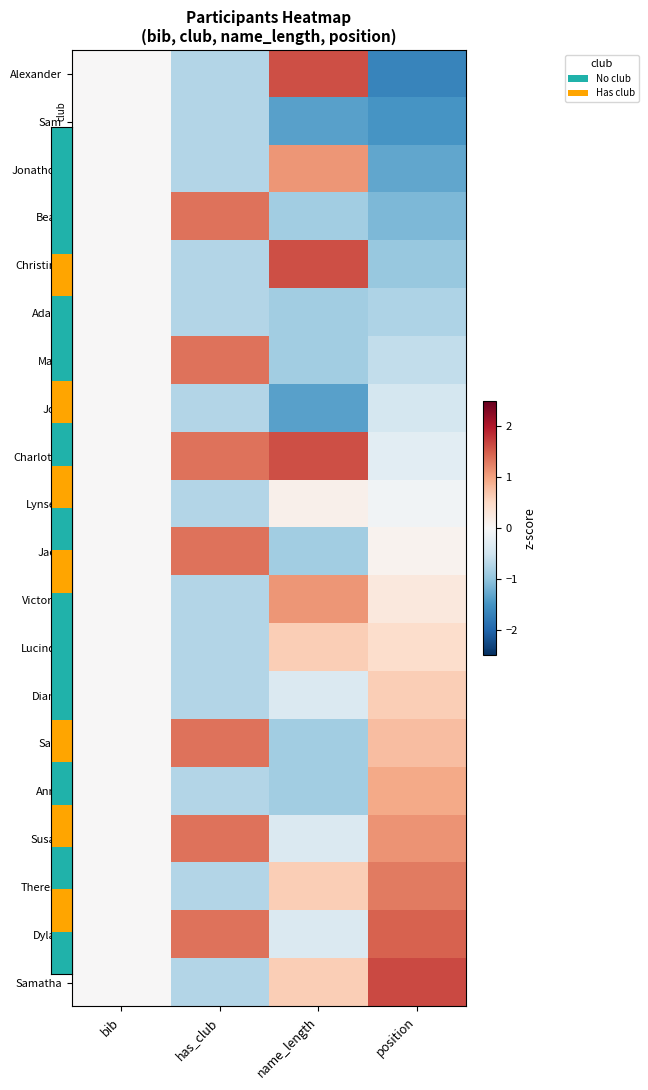

What is the minimum value shown in the chart?

-1.6